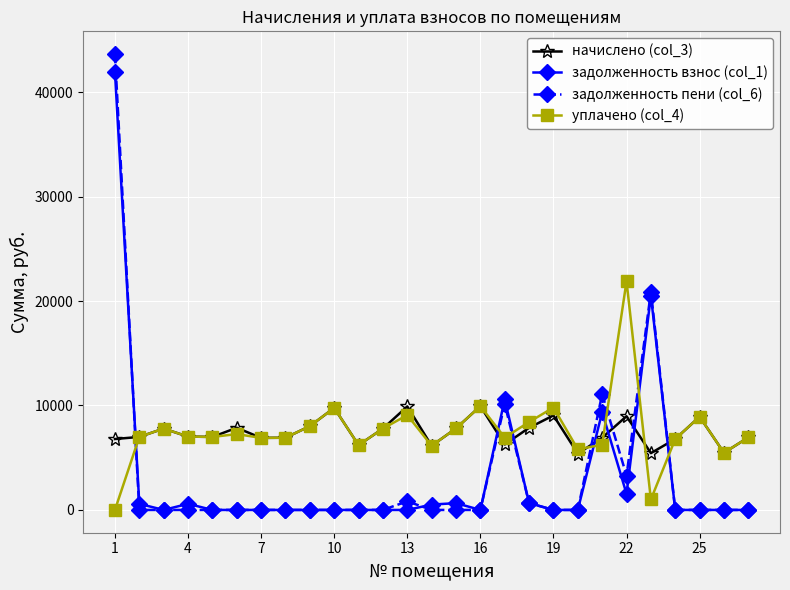

What are all the series names shown in the legend?

начислено (col_3), задолженность взнос (col_1), задолженность пени (col_6), уплачено (col_4)